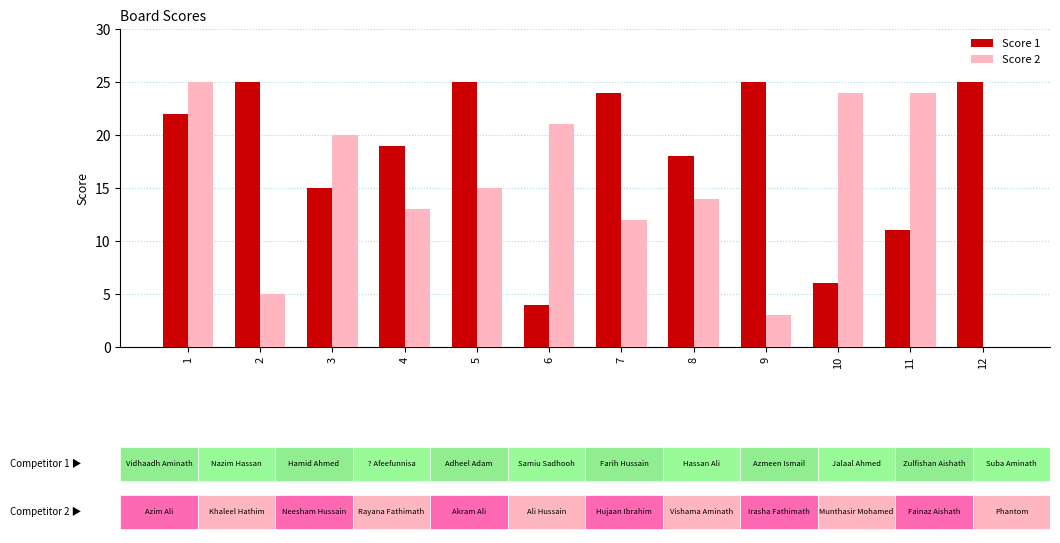

List the series in order of their peak value, lowest first.

Score 1, Score 2